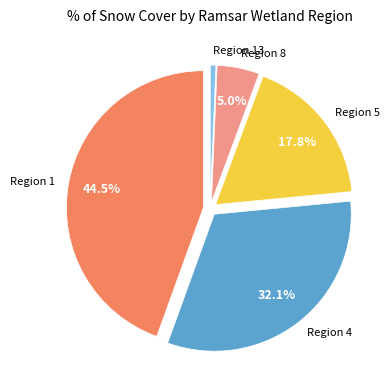

To the nearest percent, what is the combined percentage of Region 1 and Region 13?

45%